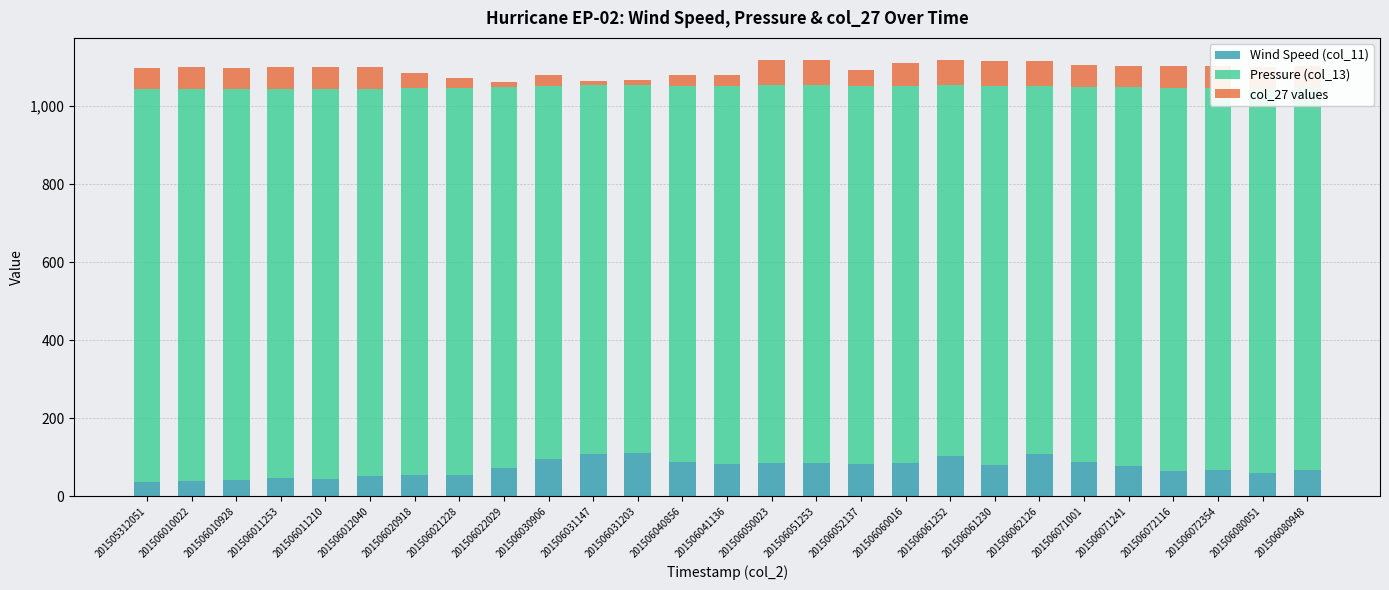

What is the total value across all series at 201506061252?

1119